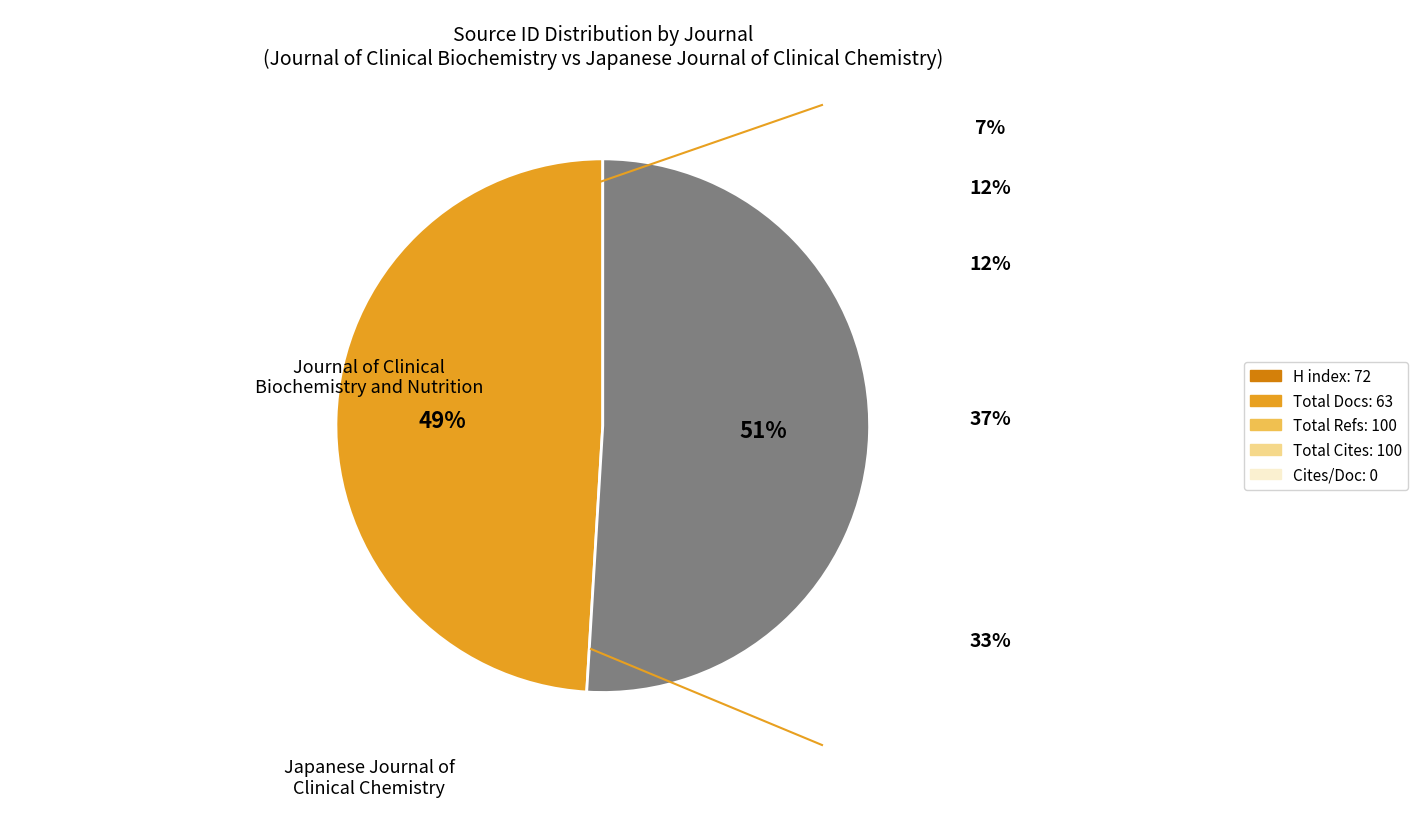

The Journal of Clinical Biochemistry and Nutrition slice represents 35% of the pie. True or false?

False